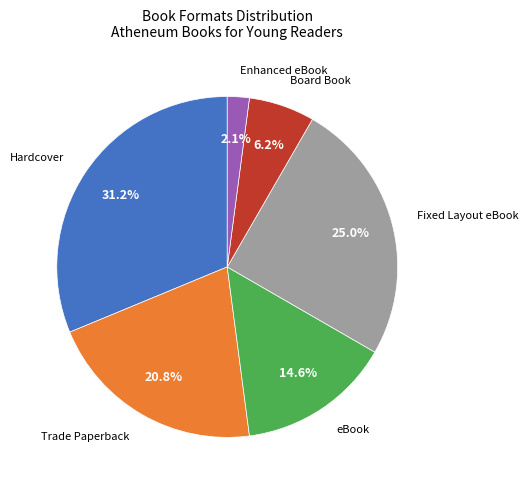

Is there any slice that represents more than half of the pie?

No